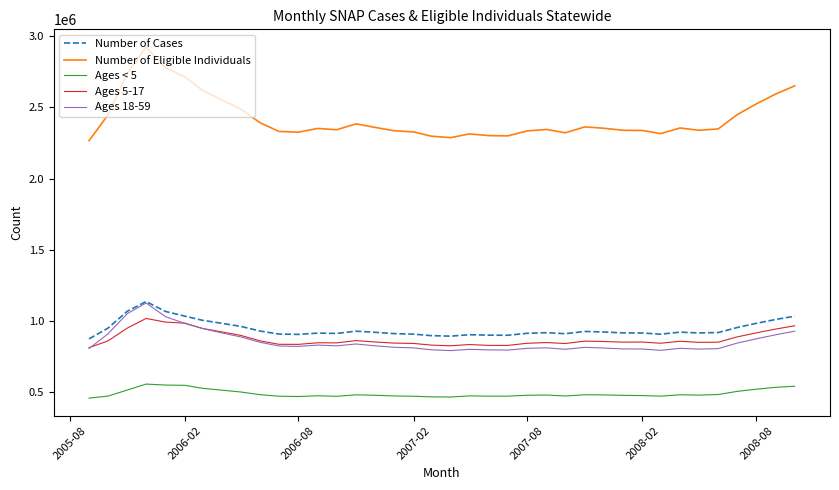

Which series has the largest total across all categories?

Number of Eligible Individuals